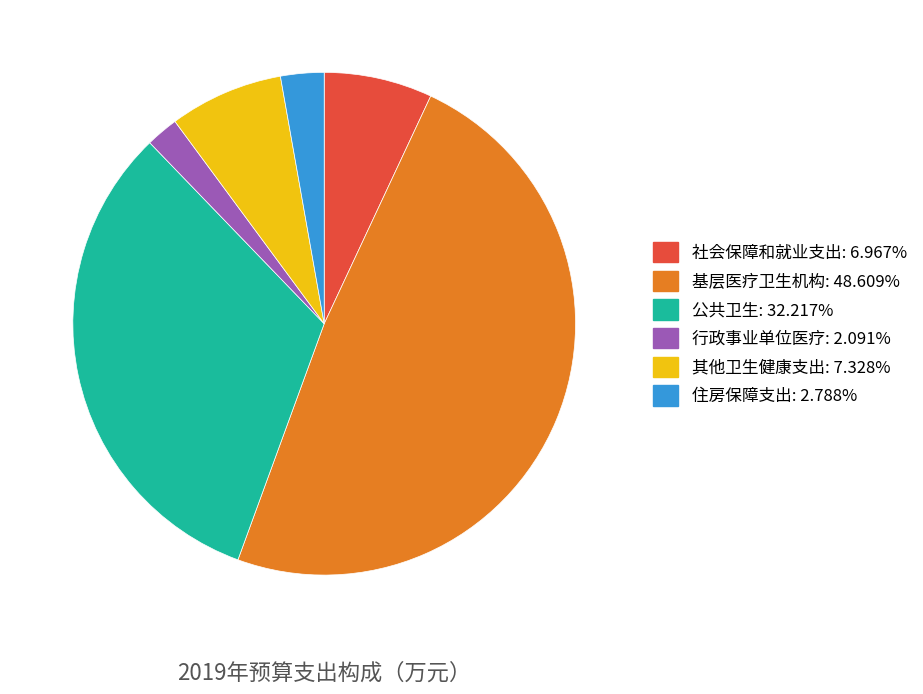

Is the sum of 社会保障和就业支出 and 其他卫生健康支出 greater than half?

No